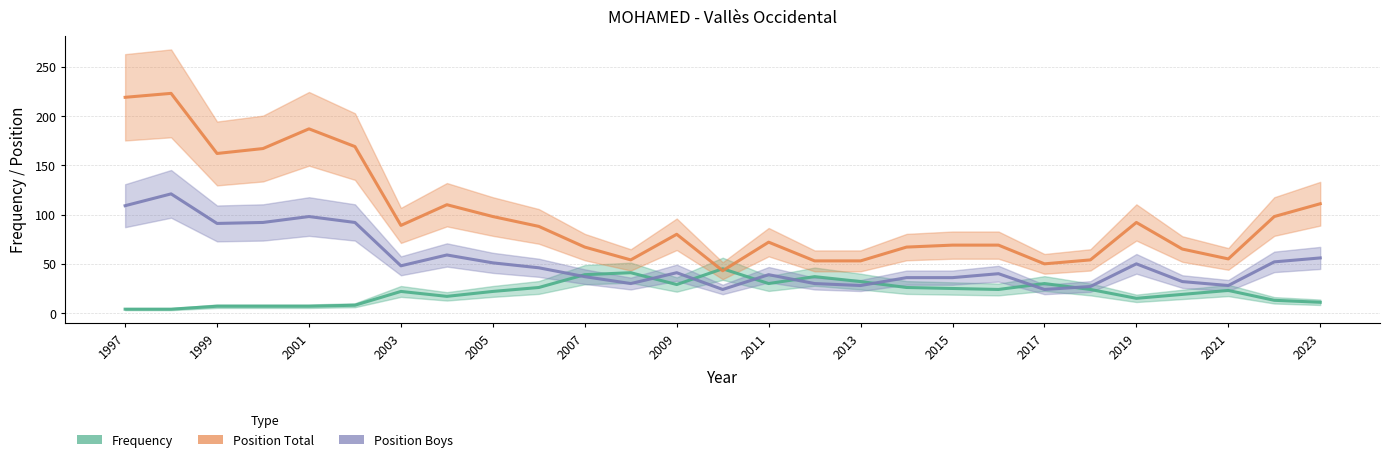

Reading right to left, list all the values displayed in this chart.

Frequency: 11	13	23	19	15	24	30	24	25	26	32	37	30	45	29	41	39	26	22	17	22	8	7	7	7	4	4
Position Total: 111	98	55	65	92	54	50	69	69	67	53	53	72	43	80	54	67	88	98	110	89	169	187	167	162	223	219
Position Boys: 56	52	28	32	50	27	24	40	36	36	28	30	39	24	41	30	37	46	51	59	48	92	98	92	91	121	109